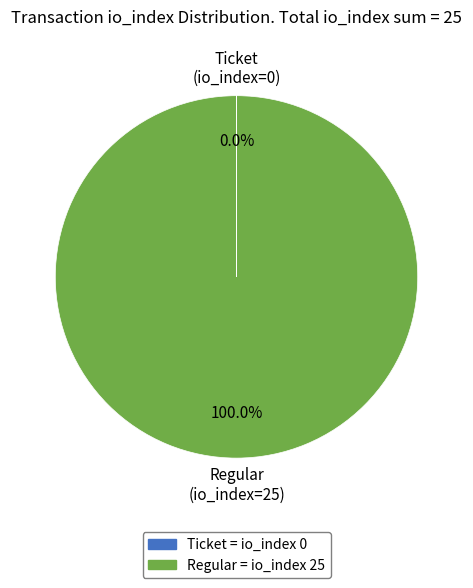

Is there a majority slice in this chart?

Yes